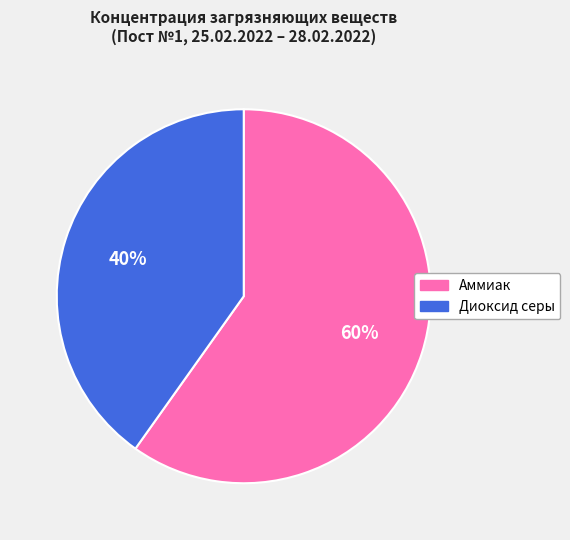

To the nearest percent, what portion does Аммиак represent?

60%